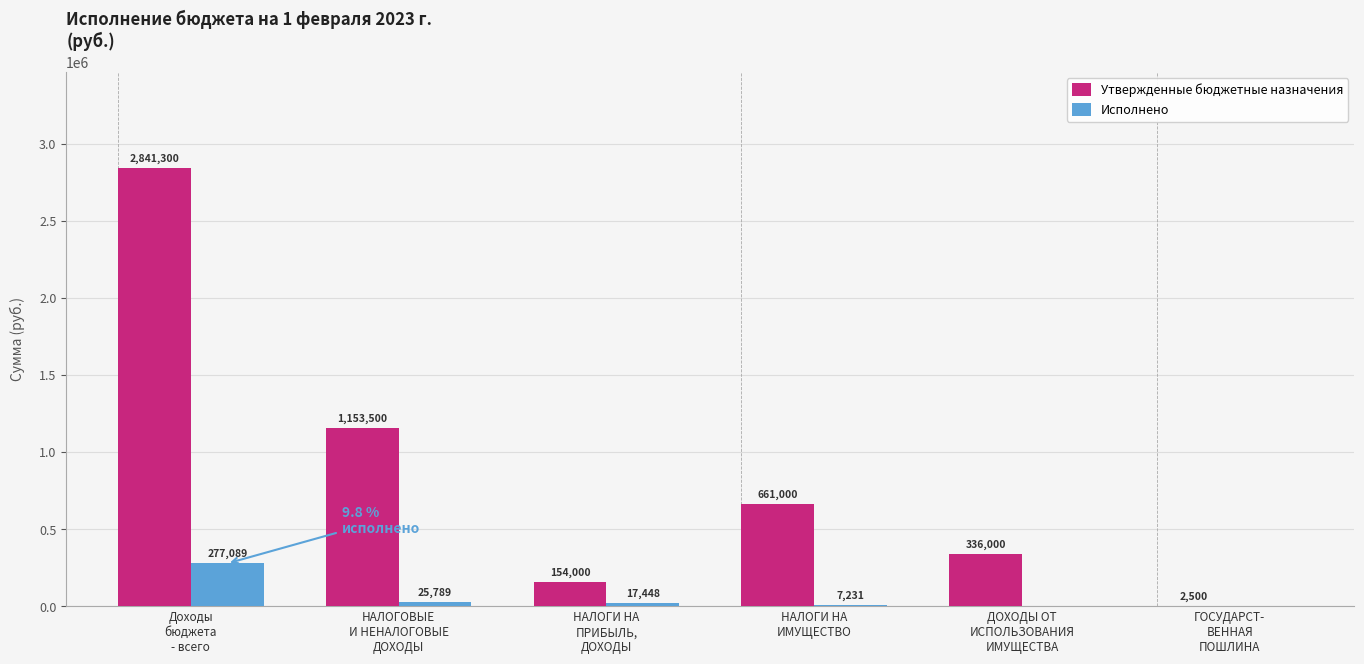

What are all the series names shown in the legend?

Утвержденные бюджетные назначения, Исполнено